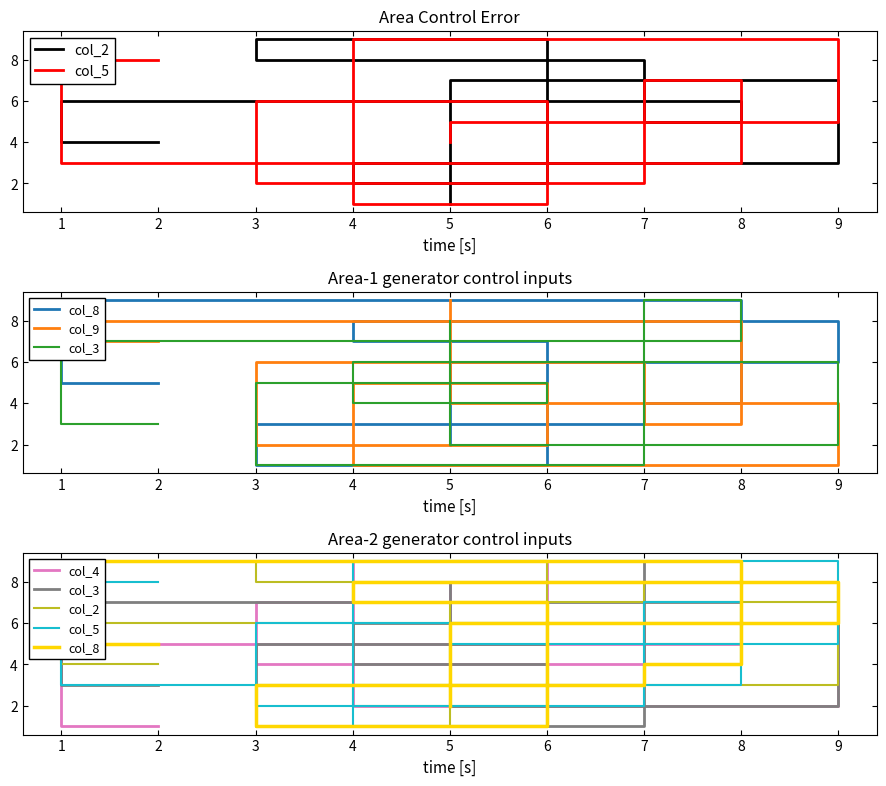

Reading right to left, what are all the values shown in this chart?

col_2: 1	7	3	2	9	8	5	6	4
col_5: 4	5	9	1	6	2	7	3	8
col_8: 2	6	8	7	1	3	4	9	5
col_9: 9	4	1	5	2	6	3	8	7
col_3: 8	2	6	4	5	1	9	7	3
col_4: 3	8	2	9	7	4	6	5	1